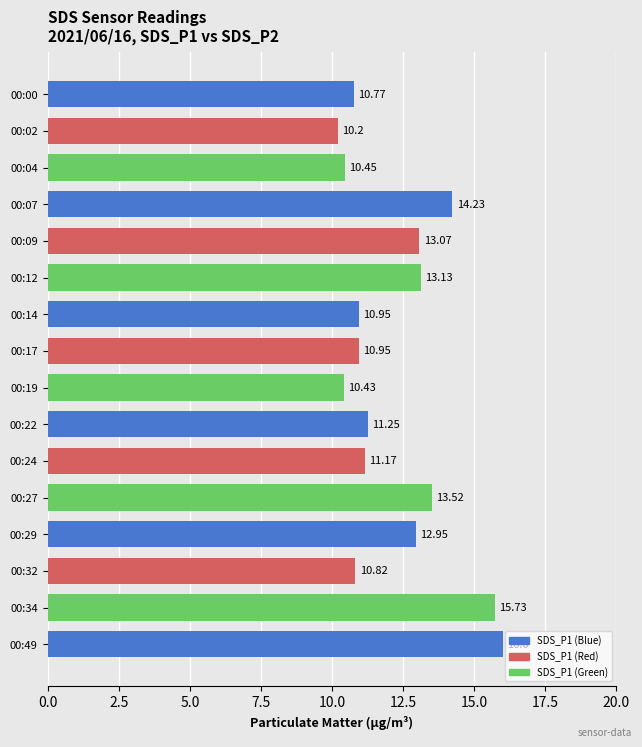

What is the change in value from 00:04 to 00:32?

+0.4